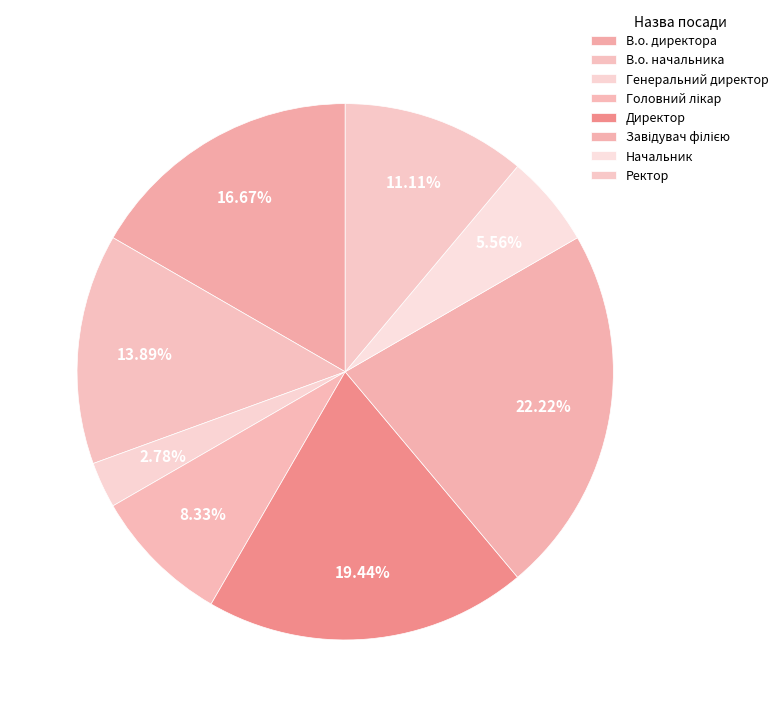

Approximately how many times larger is the value at В.о. начальника compared to Генеральний директор?

5.0